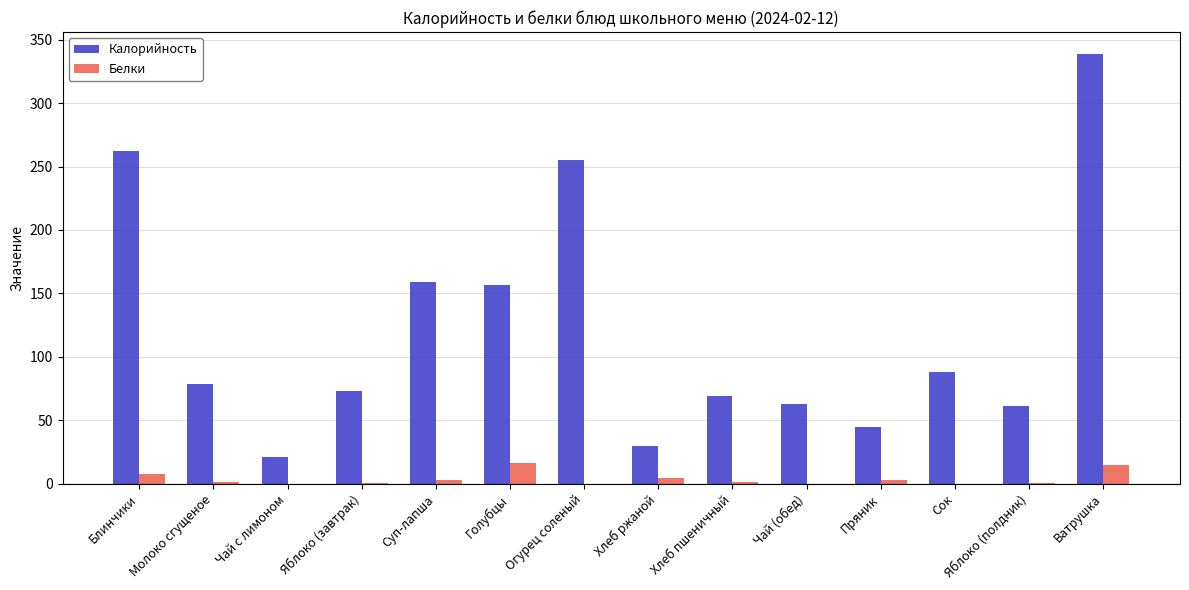

Are the bars horizontal?

No